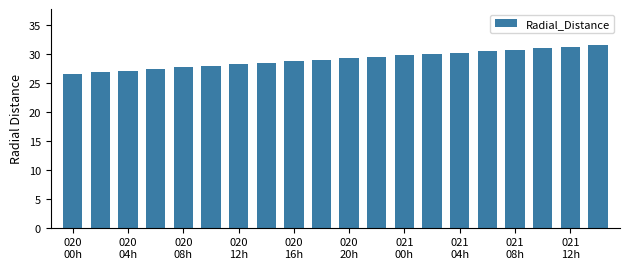

What is the smallest value displayed?

26.6